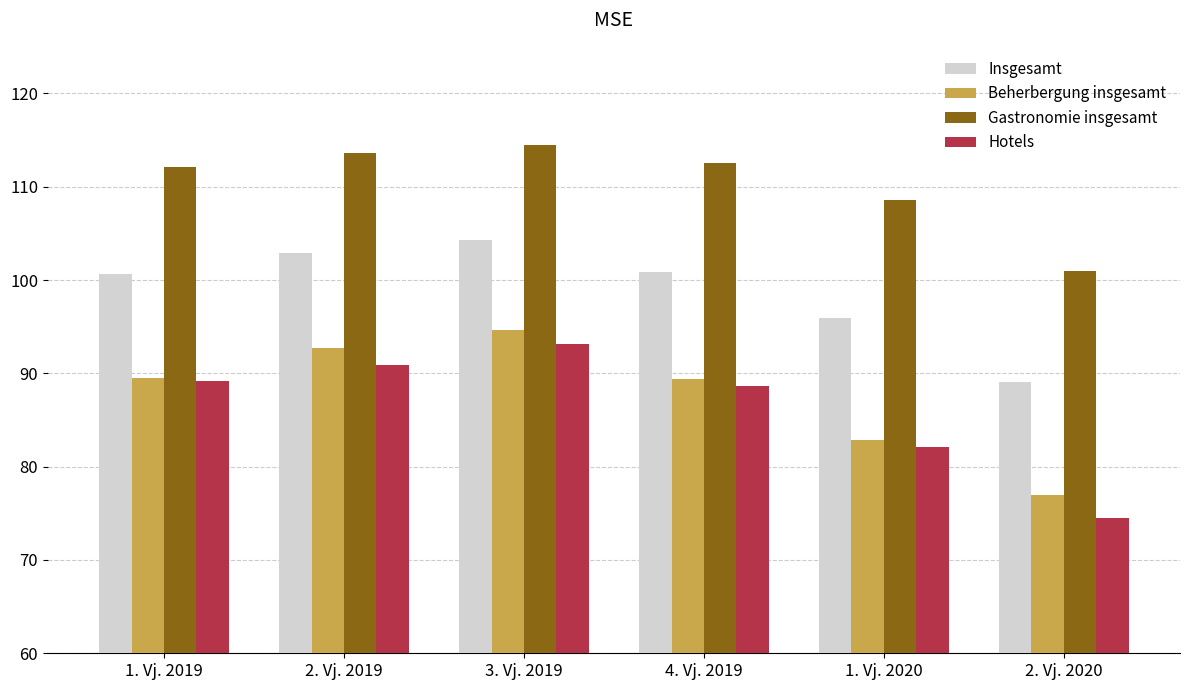

Are the bars grouped side by side (vs. stacked)?

Yes